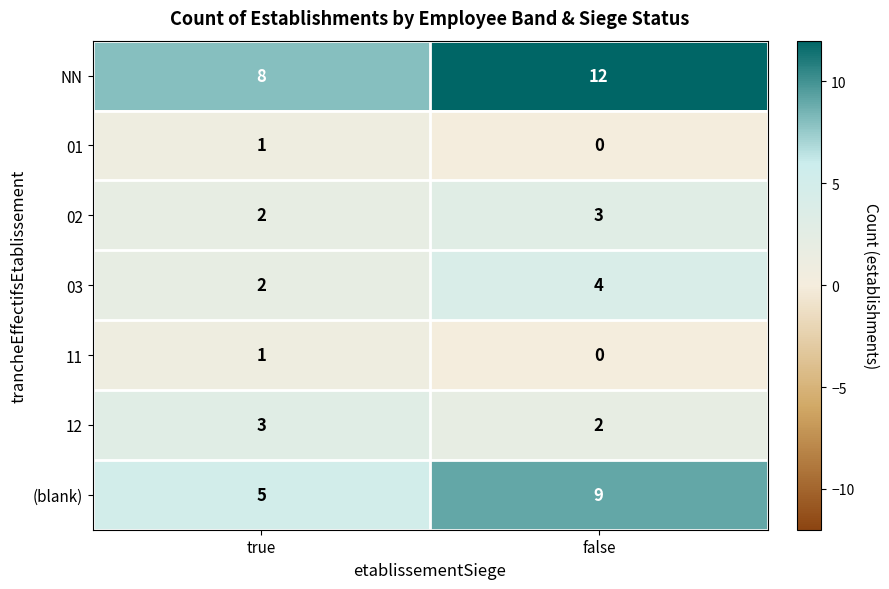

What is the average value of the 03 series?

3